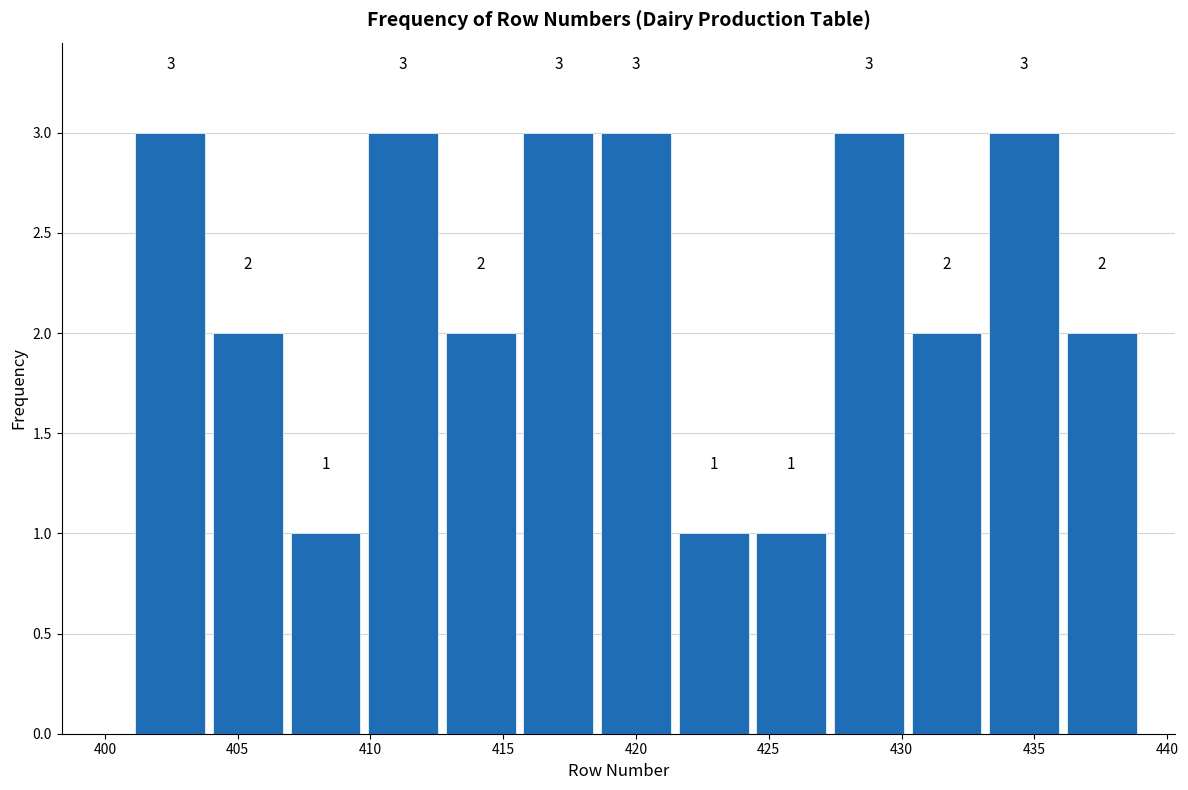

Reading left to right, list every bar in this chart as the range it spans on the x-axis followed by its height. The bar edges are not printed on the chart, so give them approximately, as read against the axis.

401.0 to 404.0: 3
404.0 to 407.0: 2
407.0 to 410.0: 1
410.0 to 412.5: 3
412.5 to 415.5: 2
415.5 to 418.5: 3
418.5 to 421.5: 3
421.5 to 424.5: 1
424.5 to 427.5: 1
427.5 to 430.0: 3
430.0 to 433.0: 2
433.0 to 436.0: 3
436.0 to 439.0: 2